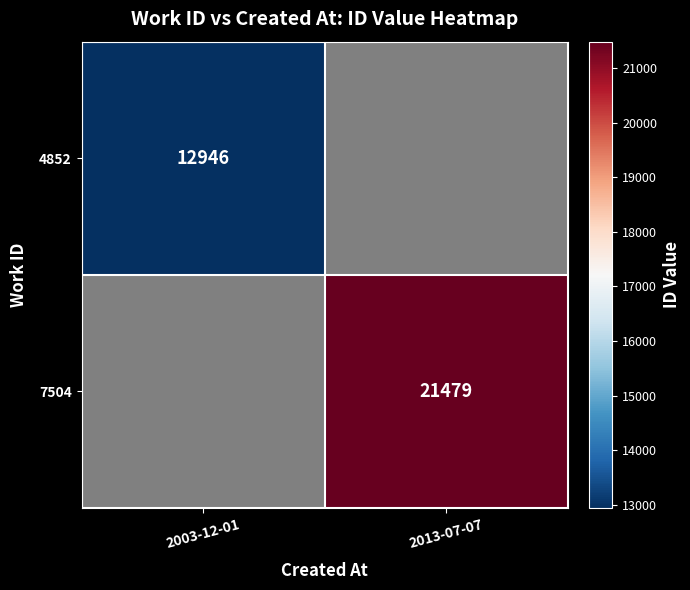

Count the number of categories in the chart.

2